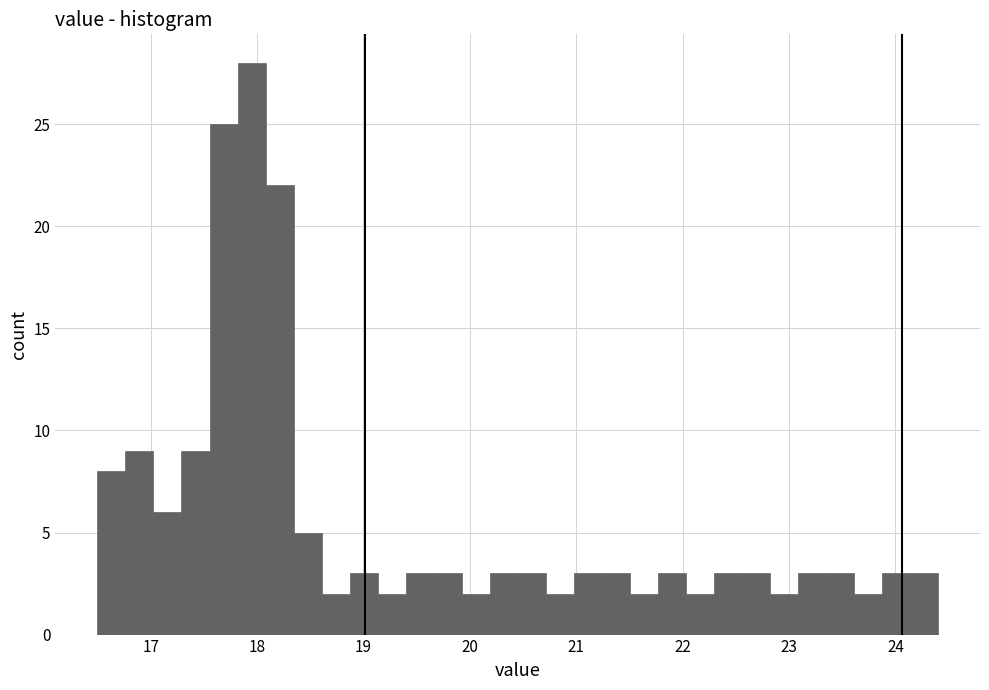

Read against the x-axis, roughly where is the centre of the tallest bar?

17.9